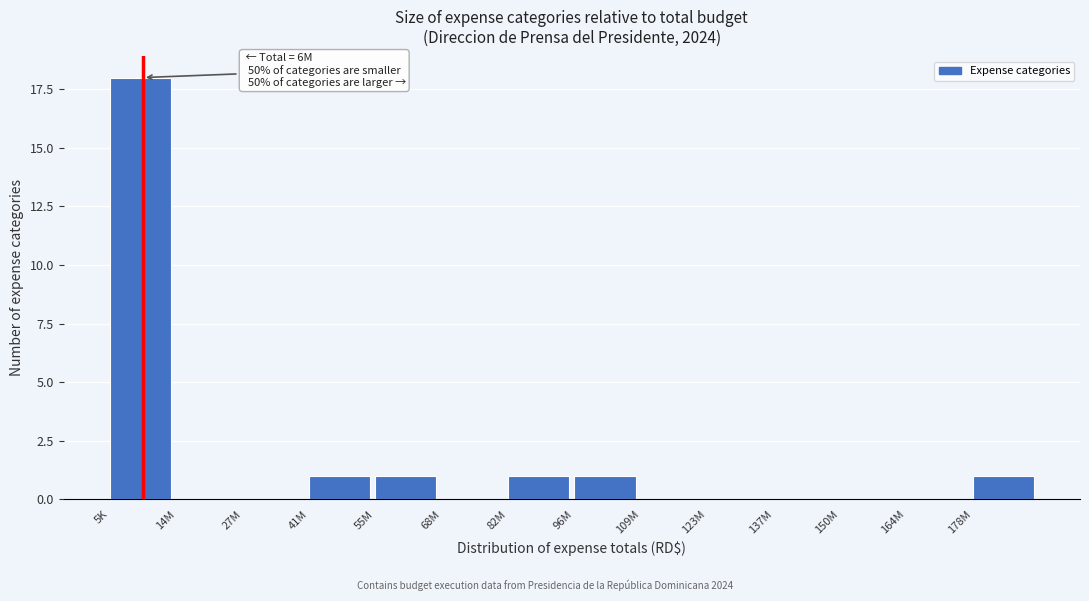

Reading left to right, extract all data points from this chart.

5K=18	14M=0	27M=0	41M=1	55M=1	68M=0	82M=1	96M=1	109M=0	123M=0	137M=0	150M=0	164M=0	178M=1